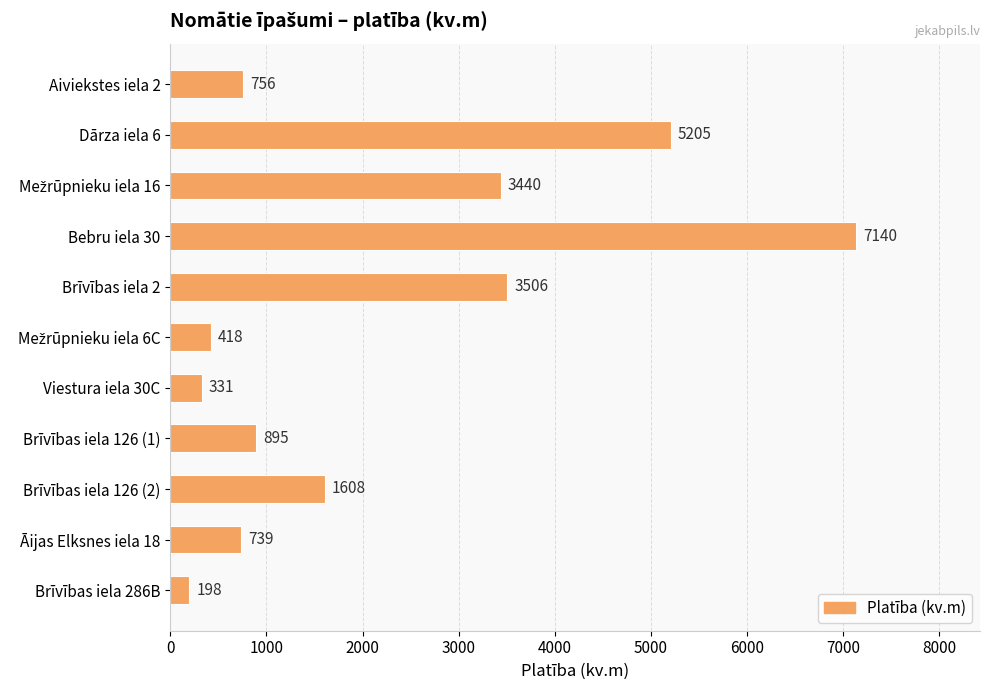

How many bars are there in total?

11